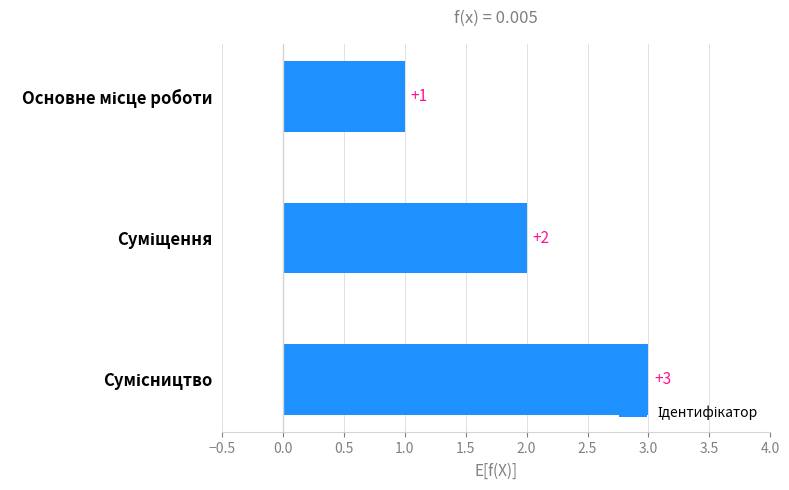

What is the greatest value displayed?

3